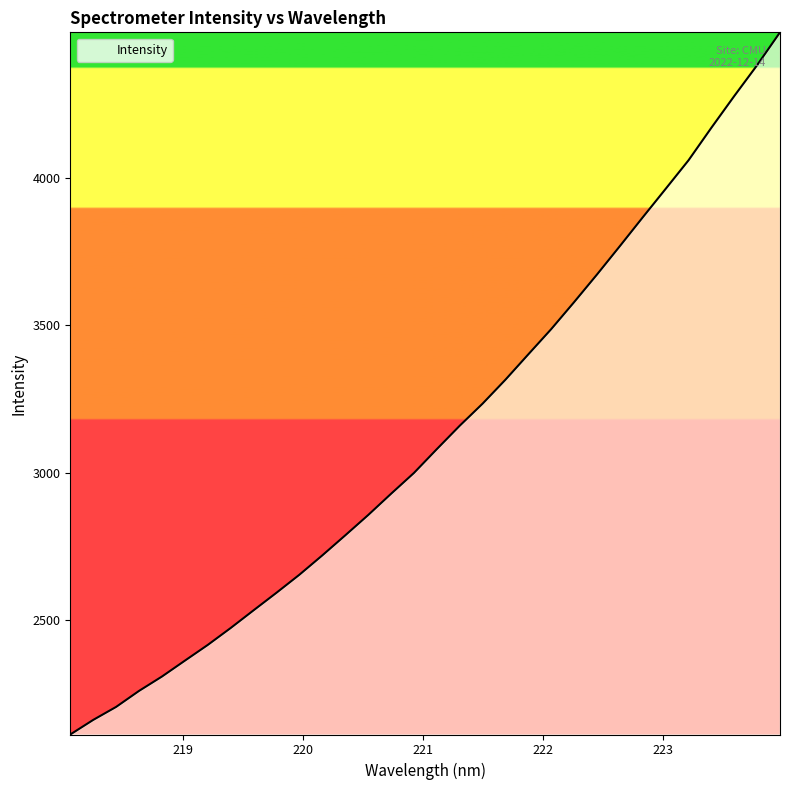

What is the difference between the maximum and second lowest values?

2330.7